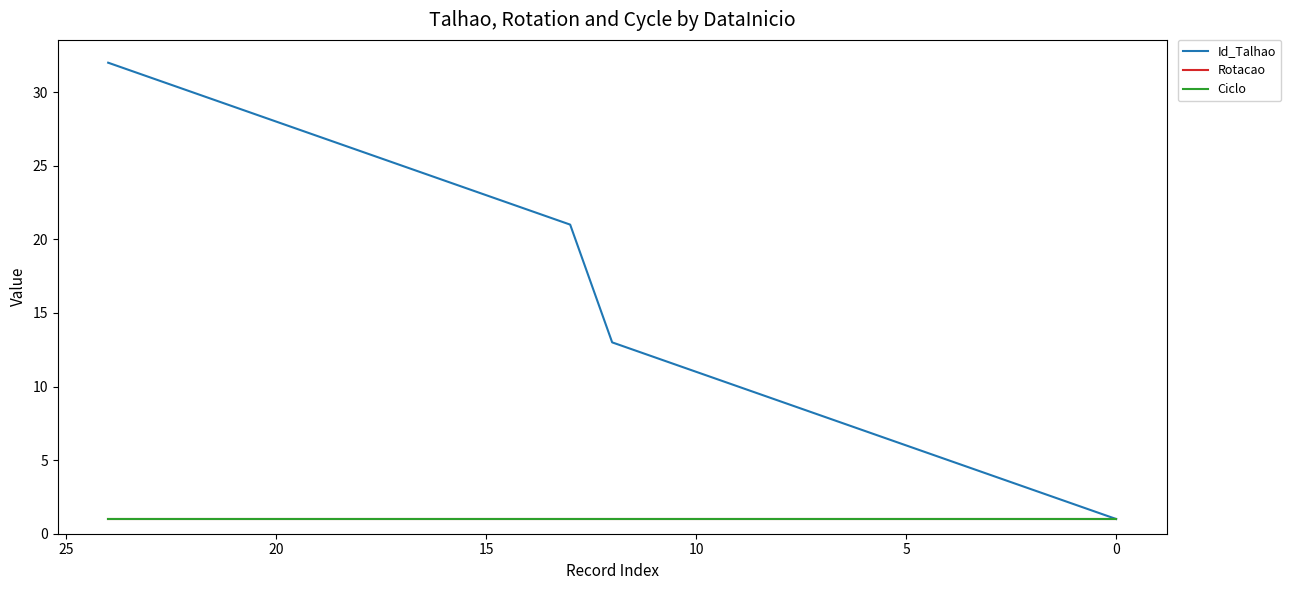

True or false: Id_Talhao and Ciclo intersect in this chart.

False